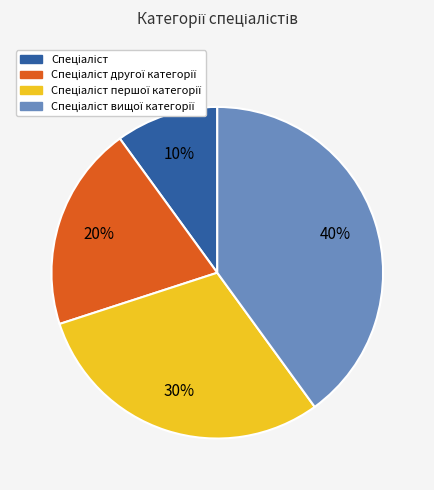

To the nearest percent, what is the average slice percentage?

25%